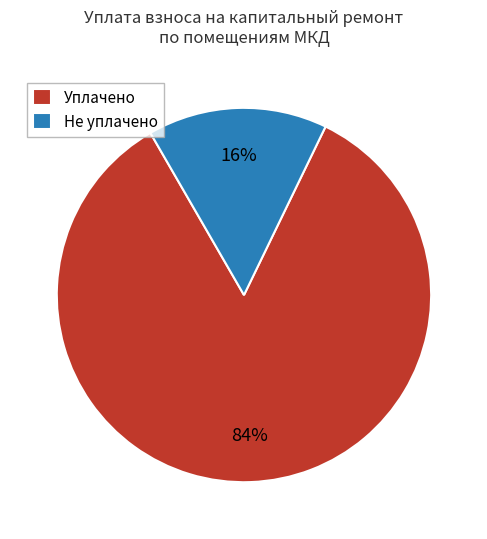

Which has a higher value, Не уплачено or Уплачено?

Уплачено